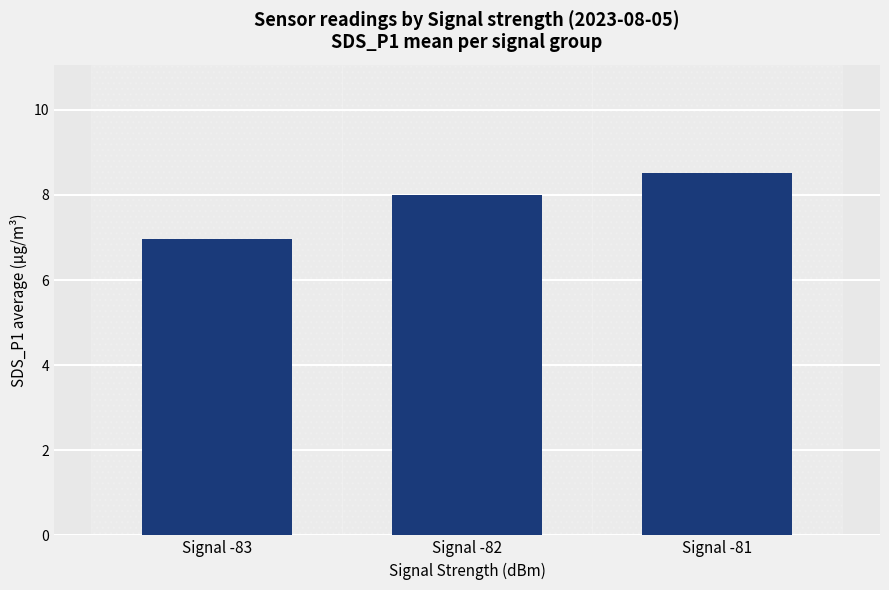

What is the maximum value shown in the chart?

8.5